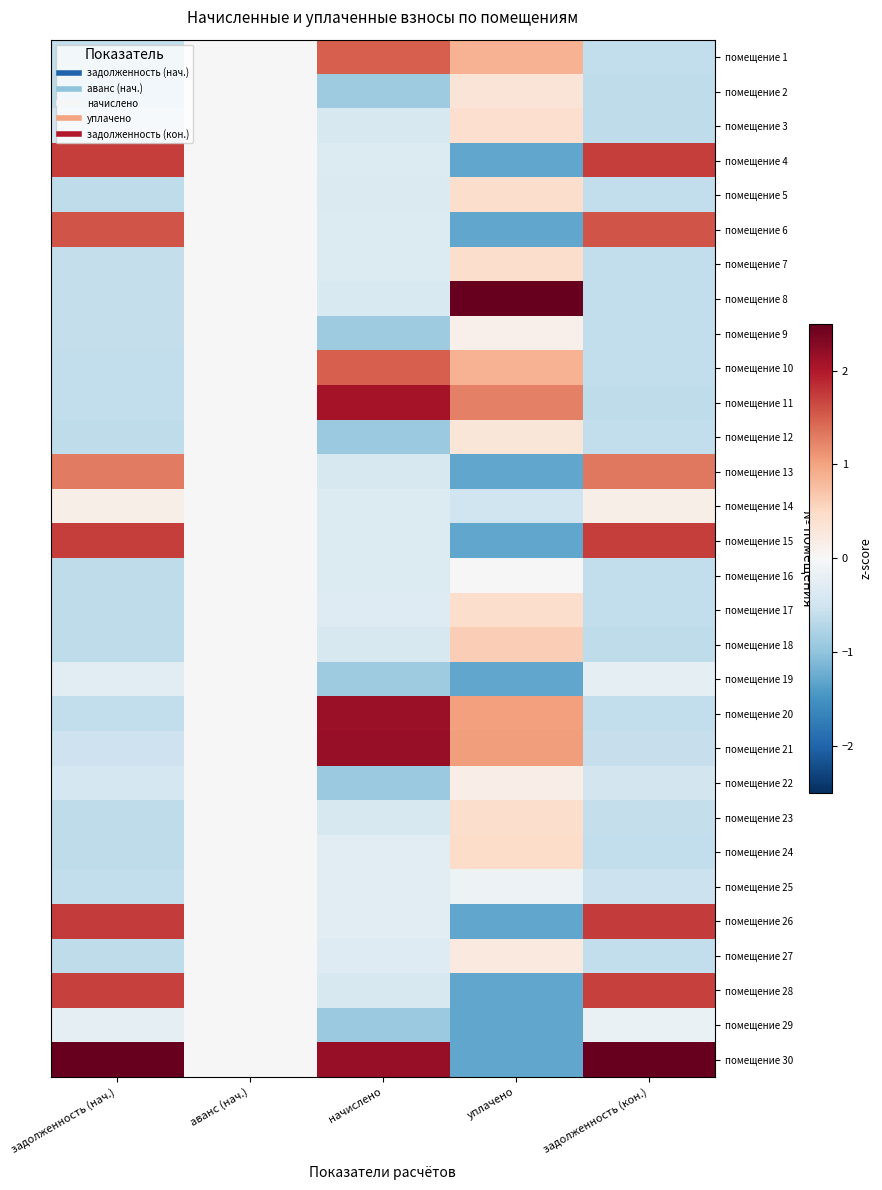

At which category is the sum across all series the highest?

уплачено